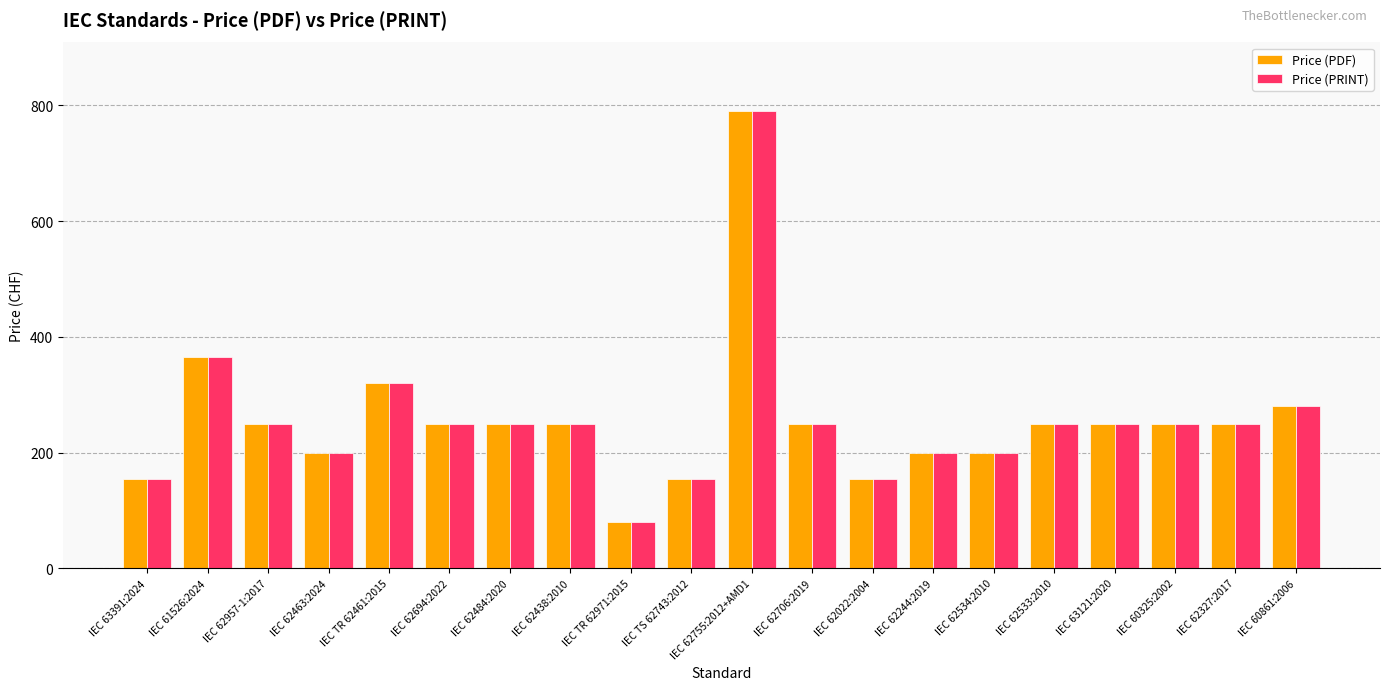

What is the approximate value of Price (PRINT) at IEC 62957-1:2017, to the nearest 10?

250